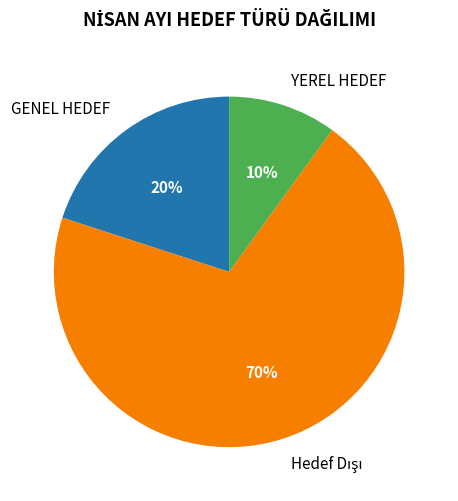

To the nearest percent, what percentage of the pie is GENEL HEDEF?

20%